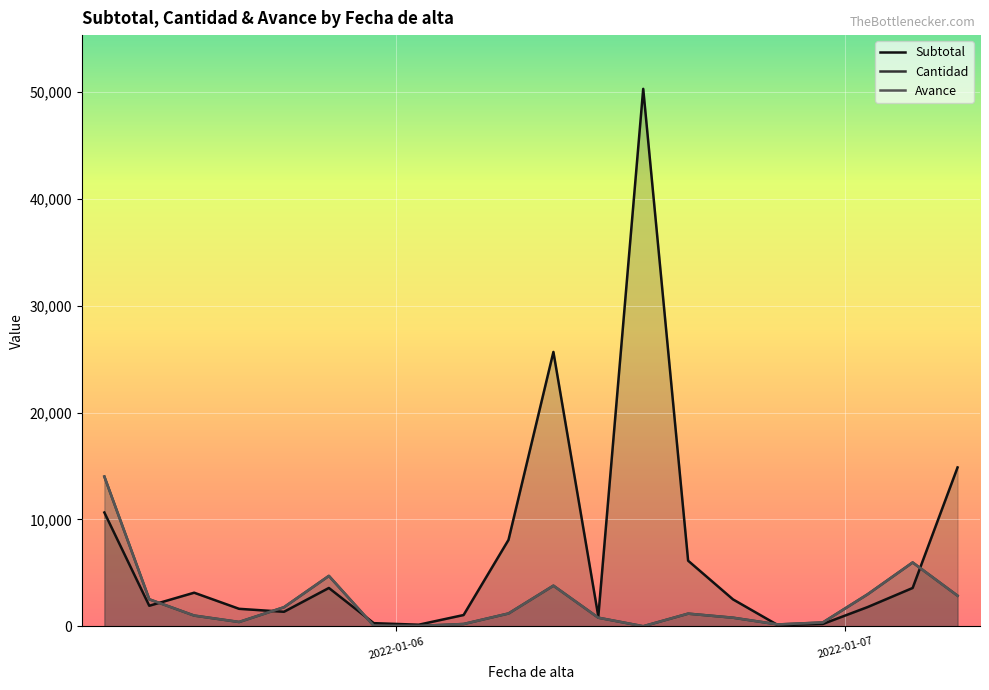

Reading left to right, list all the values displayed in this chart.

Subtotal: 10649.1	1918.2	3140.0	1632.0	1353.6	3582.6	288.0	144.0	1050.0	8085.0	25681.2	920.0	50310.0	6136.0	2512.0	101.4	213.0	1799.4	3582.6	14866.8
Cantidad: 14012.0	2524.0	1000.0	400.0	1781.0	4714.0	48.0	30.0	210.0	1196.0	3799.0	800.0	0.0	1180.0	800.0	169.0	355.0	2999.0	5971.0	2859.0
Avance: 14012.0	2524.0	1000.0	400.0	1781.0	4714.0	48.0	30.0	210.0	1196.0	3799.0	800.0	0.0	1180.0	800.0	169.0	355.0	2999.0	5971.0	2859.0